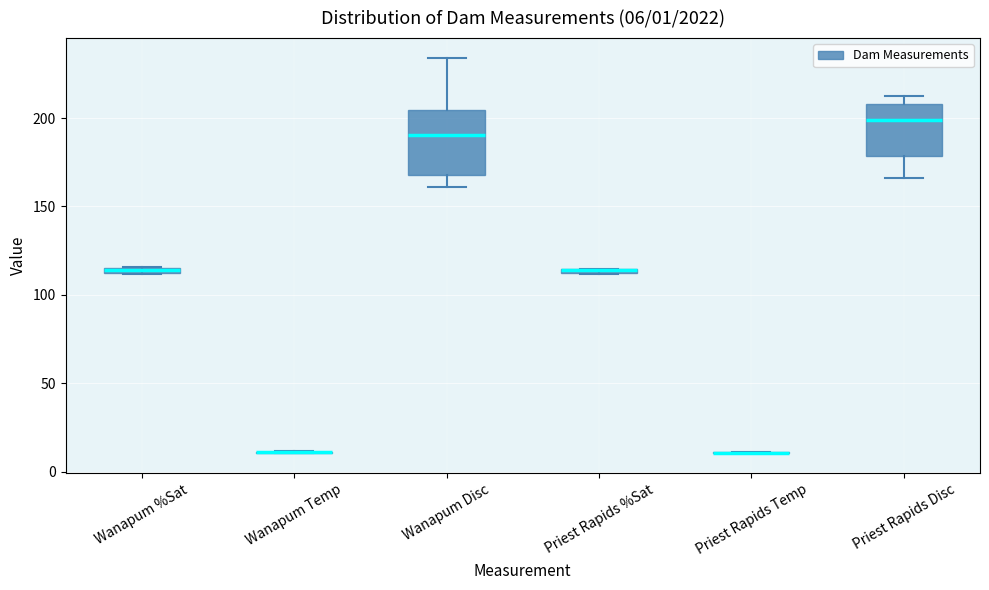

Which box is the tallest, from its lower edge to its upper edge?

Wanapum Disc